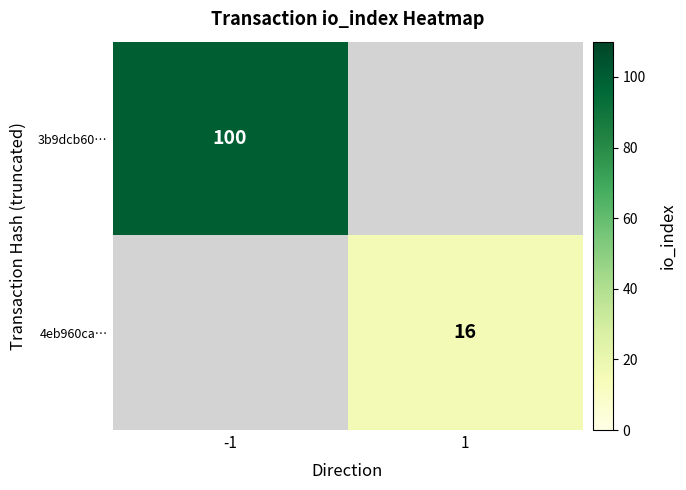

True or false: 4eb960ca… has a value of 7 at 1.

False